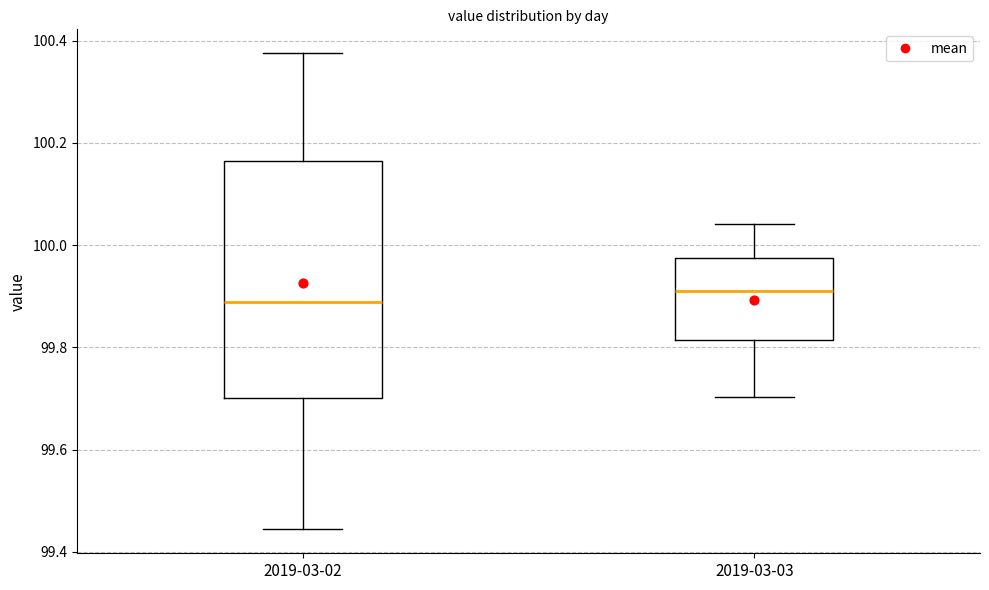

Reading left to right, read every box against the y-axis: the position of its median line, the range the box covers, and the ends of its whiskers. The values are not printed on the chart, so give them approximately, as read against the axis.

2019-03-02: median 99.88, box 99.70 to 100.16, whiskers 99.44 to 100.38
2019-03-03: median 99.92, box 99.82 to 99.98, whiskers 99.70 to 100.04